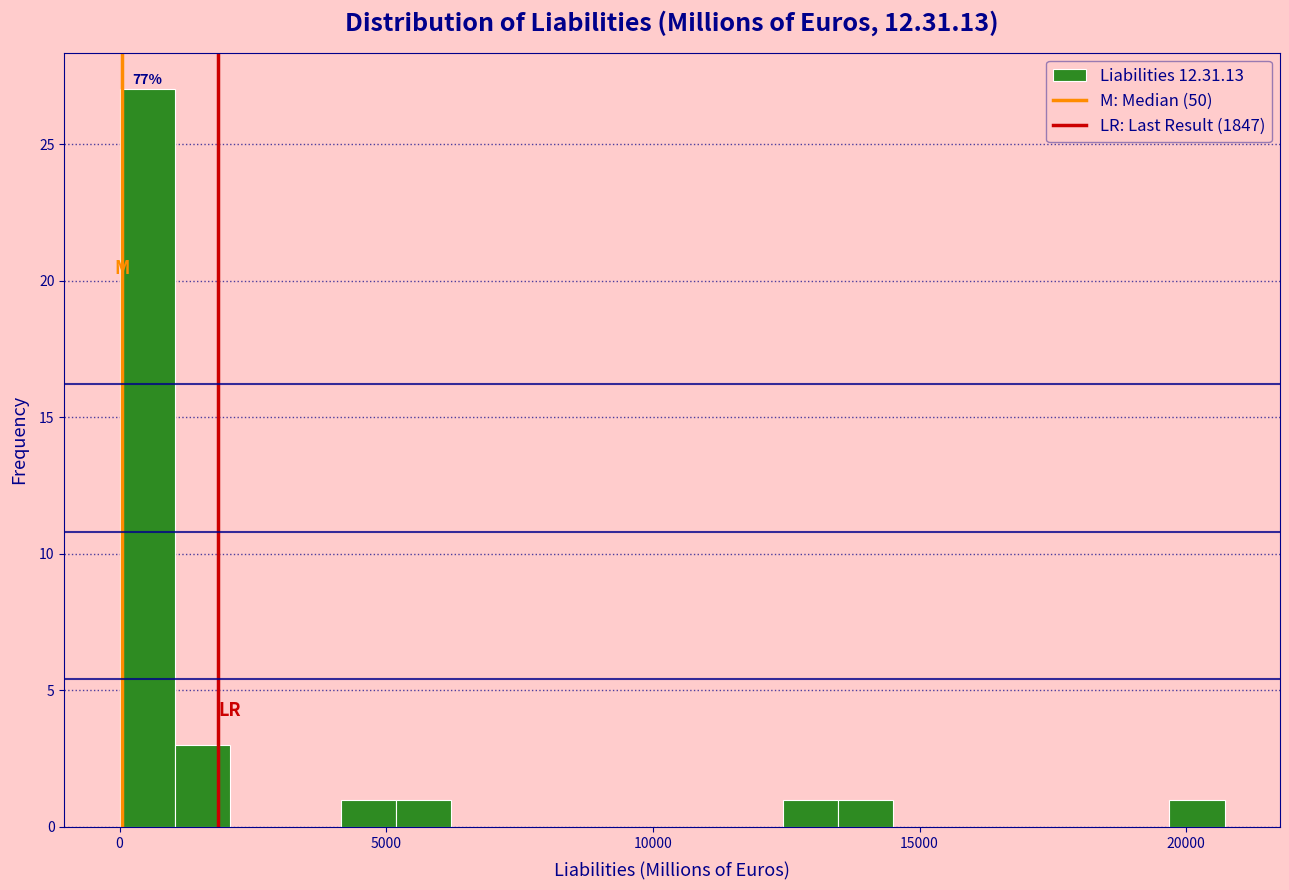

Around what value on the x-axis is the tallest bar? Give the approximate position of its centre, as read against the axis.

500